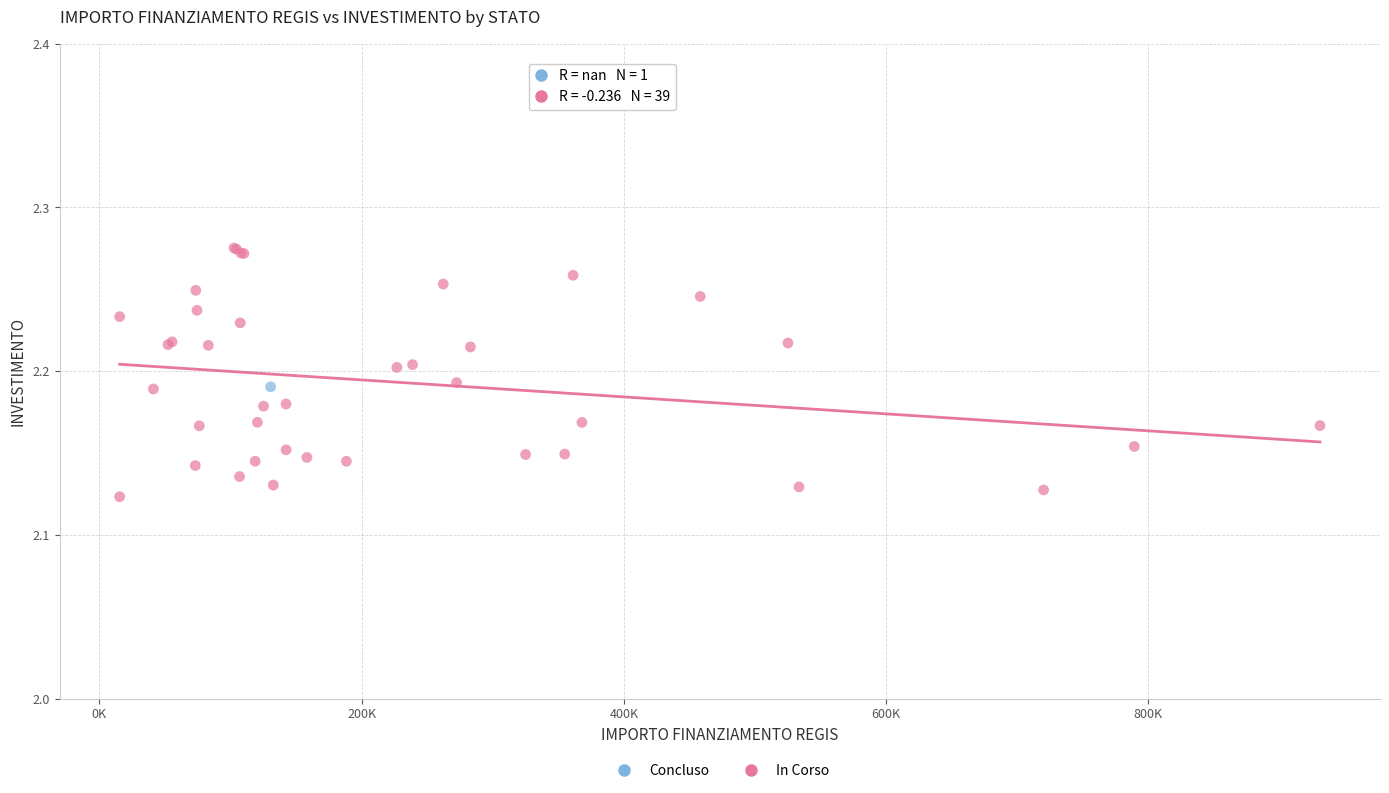

What are all the series names shown in the legend?

Concluso, In Corso